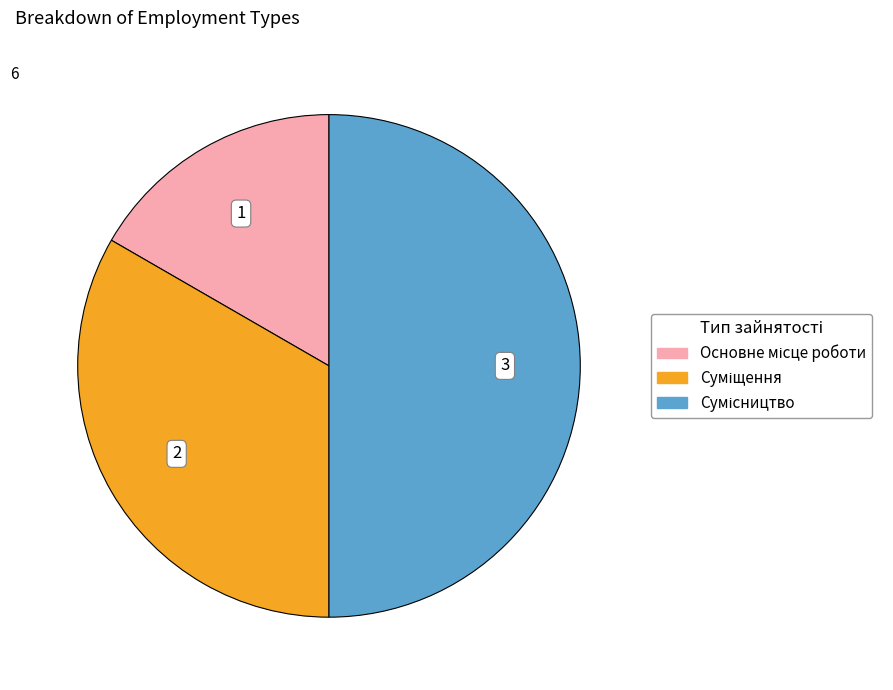

Rank the categories by value from lowest to highest.

Основне місце роботи, Суміщення, Сумісництво